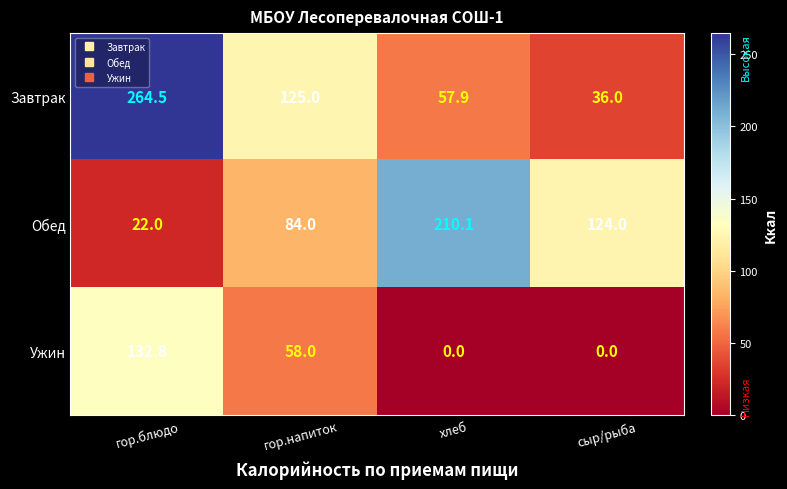

Reading left to right, what are all the values shown in this chart?

Завтрак: 264.5	125.0	57.9	36.0
Обед: 22.0	84.0	210.1	124.0
Ужин: 132.8	58.0	0.0	0.0